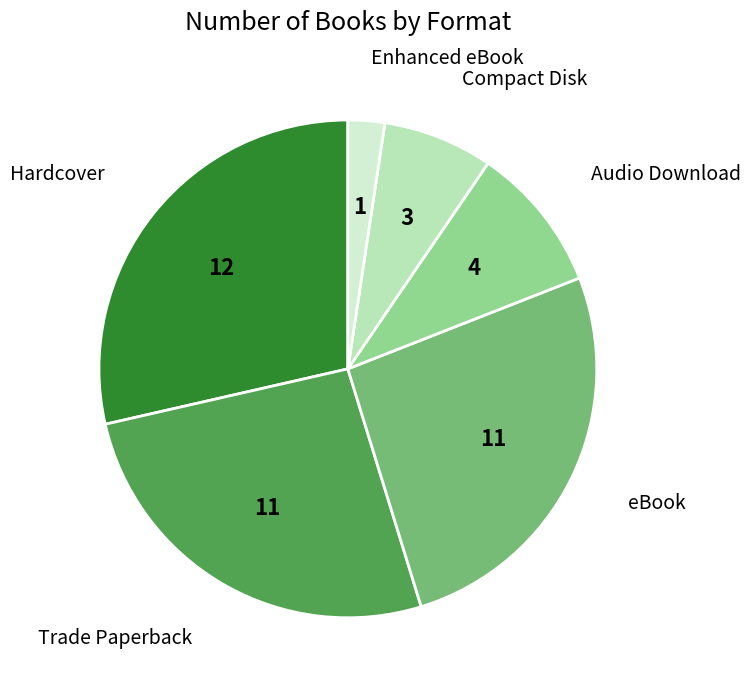

Is there any slice that represents more than half of the pie?

No